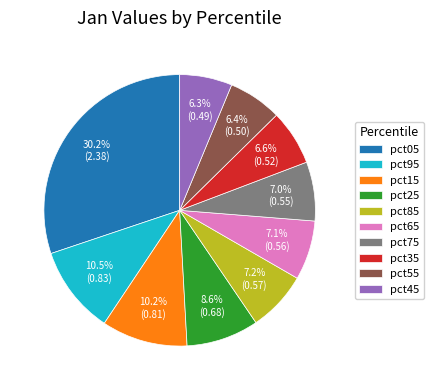

Is there any slice that represents more than half of the pie?

No